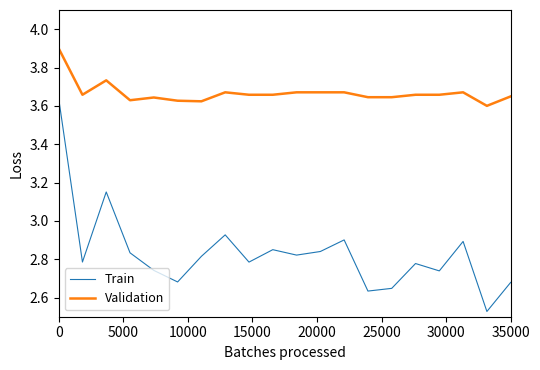

How many lines are shown in the chart?

2